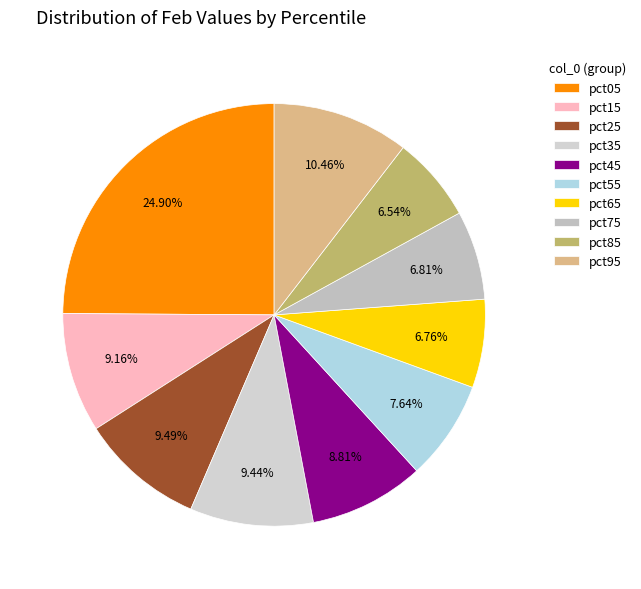

The pct25 slice represents 9% of the pie. True or false?

True